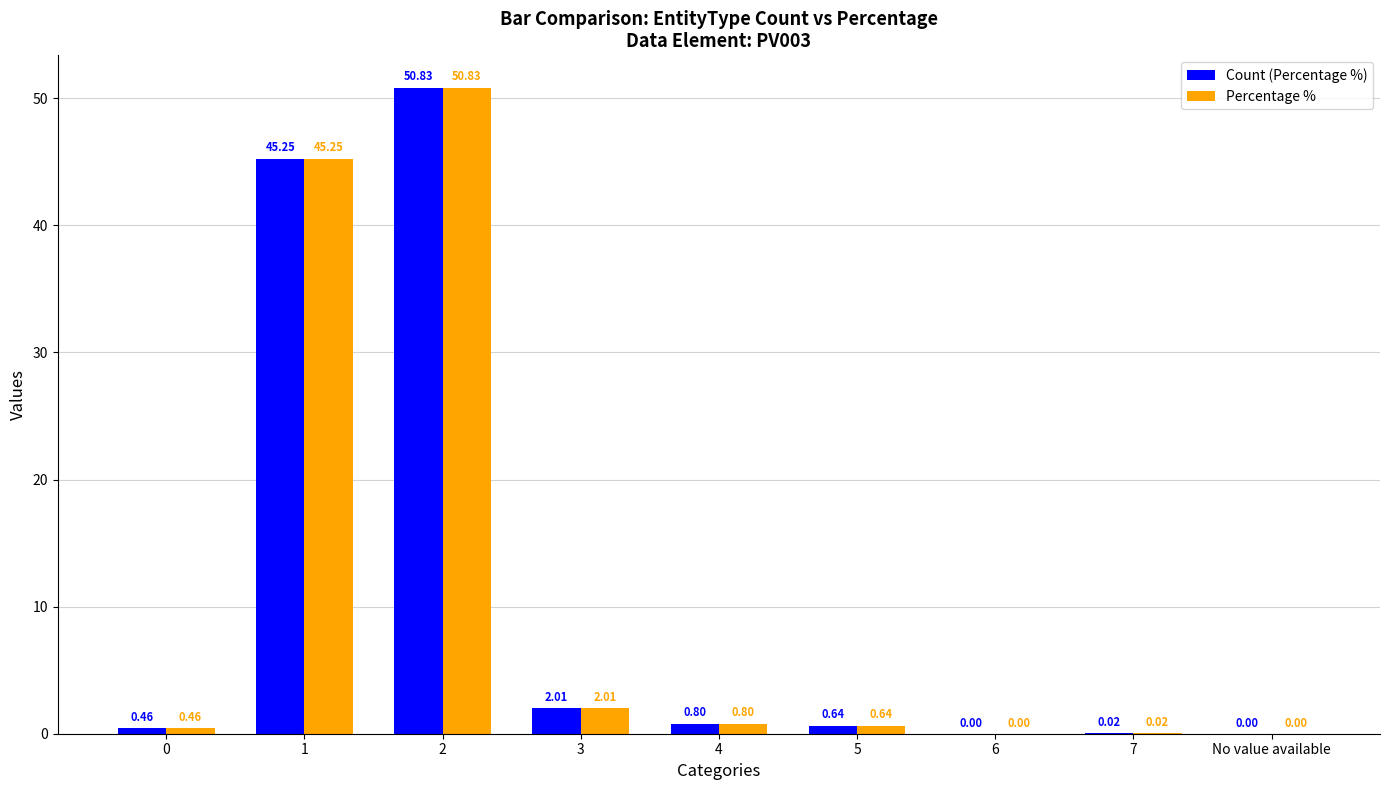

How many groups of bars are there?

9